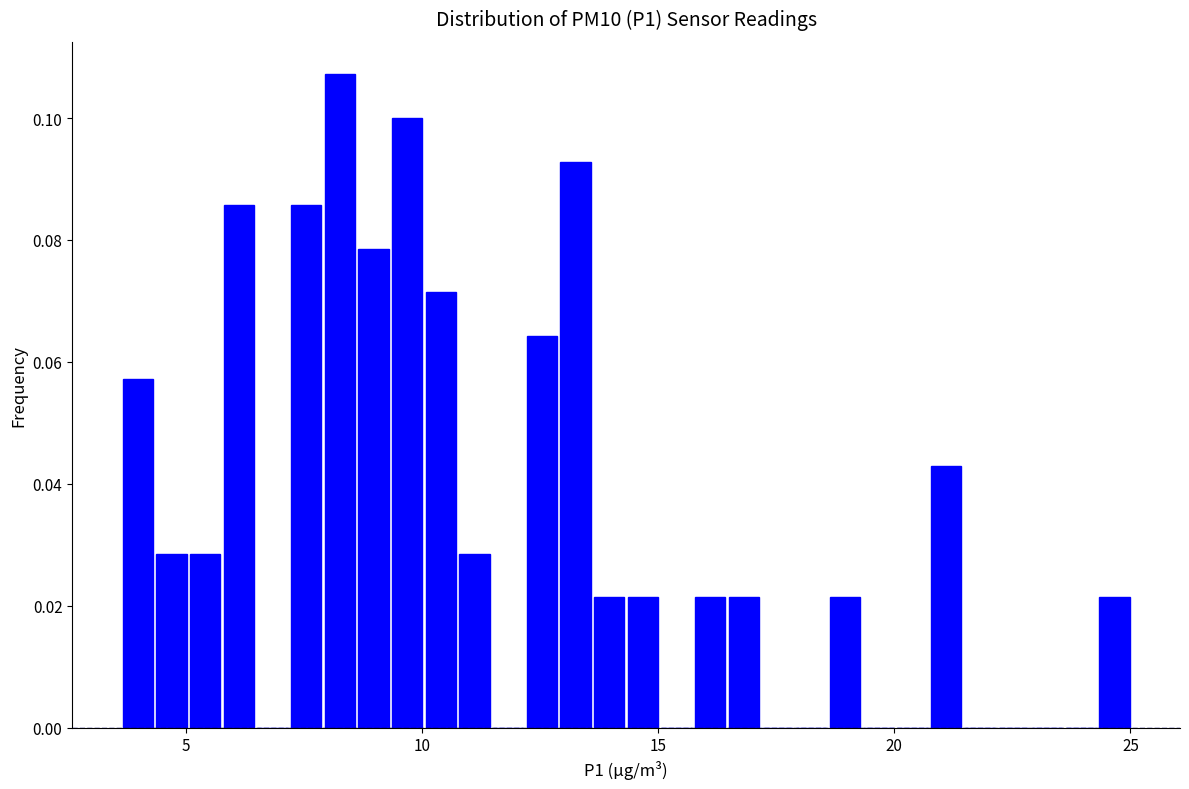

Around what value on the x-axis is the tallest bar? Give the approximate position of its centre, as read against the axis.

8.5